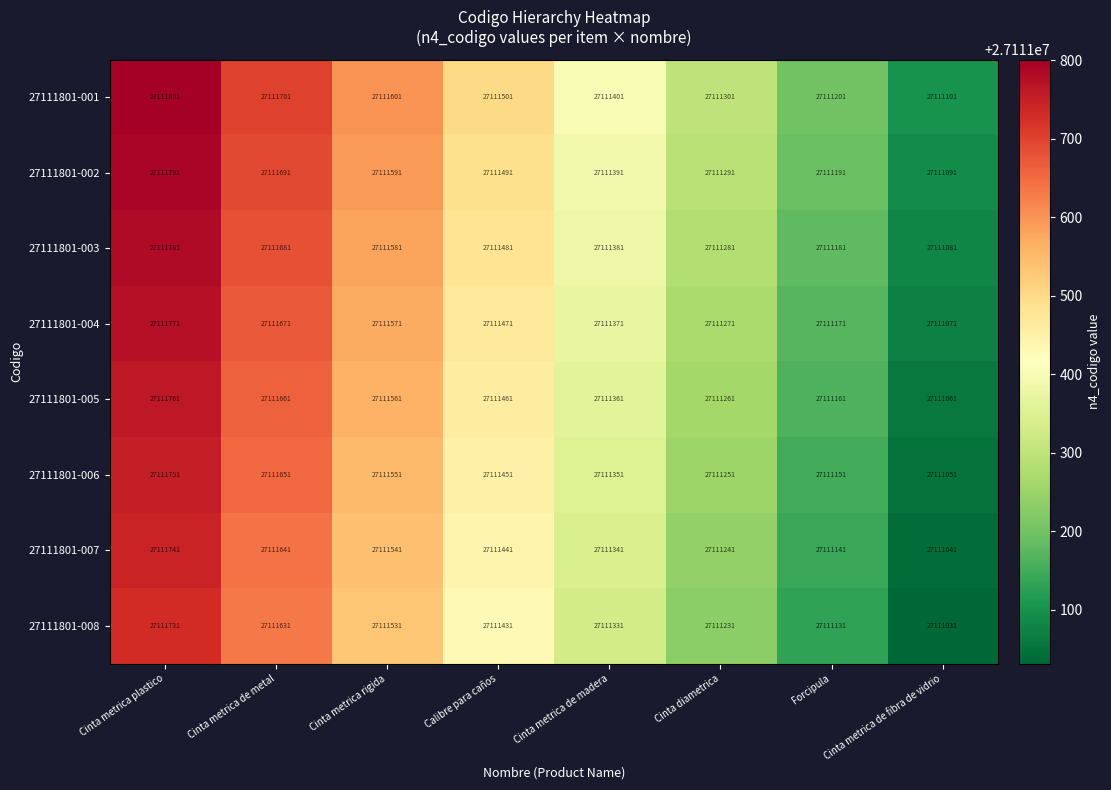

What is the sum of all 27111801-002 values?

216891528